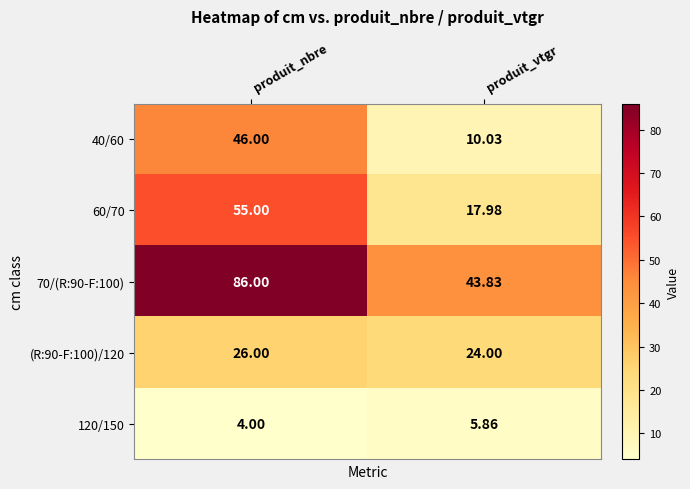

At which category is the sum across all series the highest?

produit_nbre